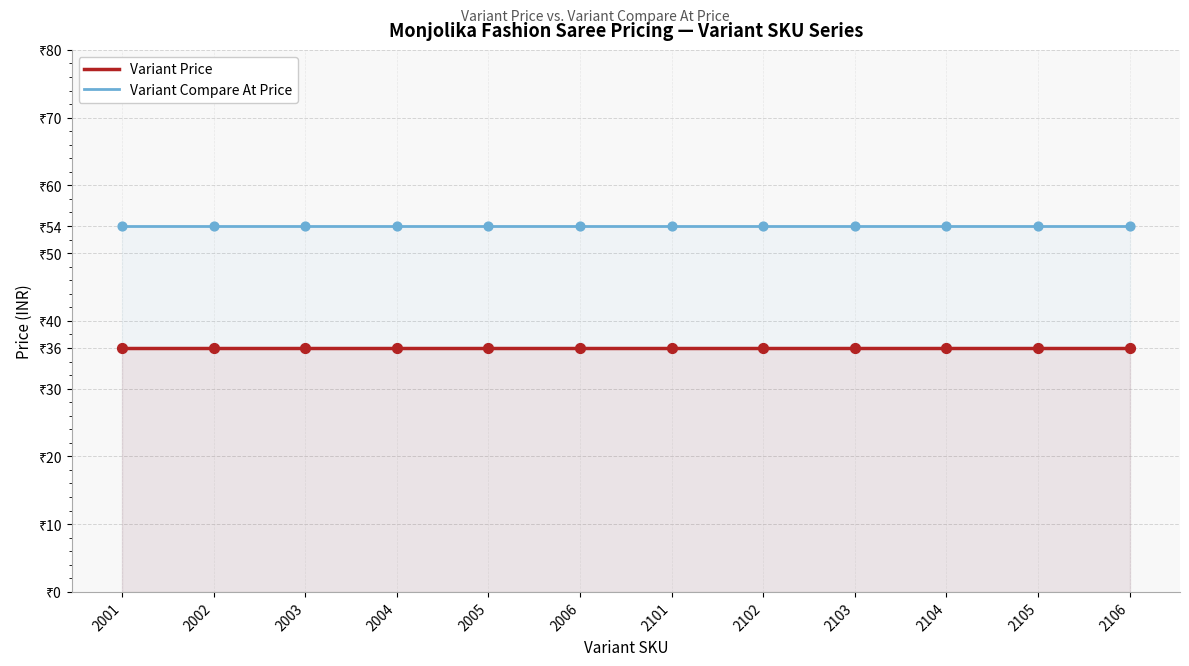

At which category is the sum across all series the highest?

2001